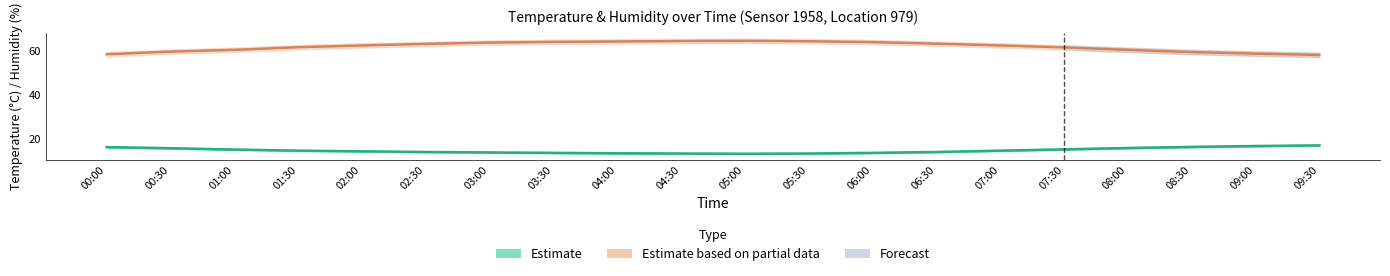

At which category does Estimate (Temperature °C) reach its first local valley?

05:00